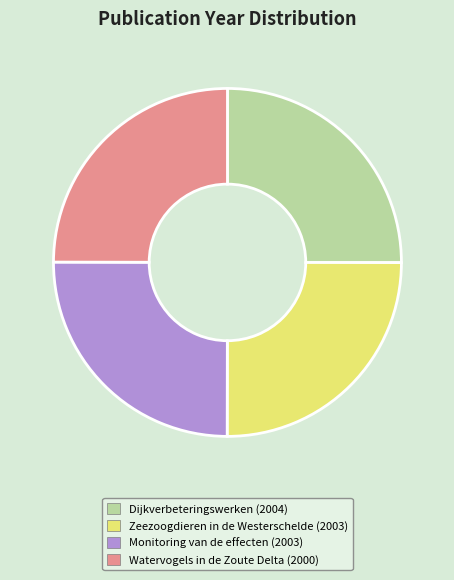

How many slices are in this pie chart?

4